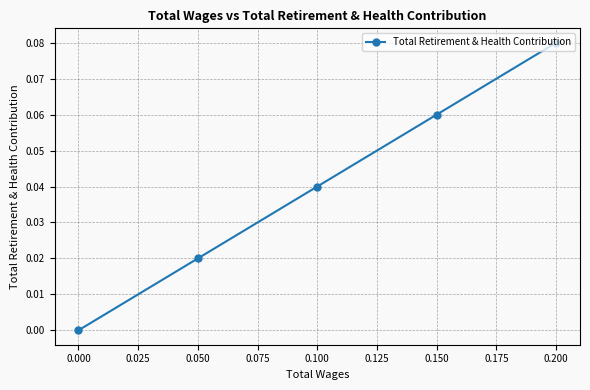

The value at 0.050 is 0.1. True or false?

False